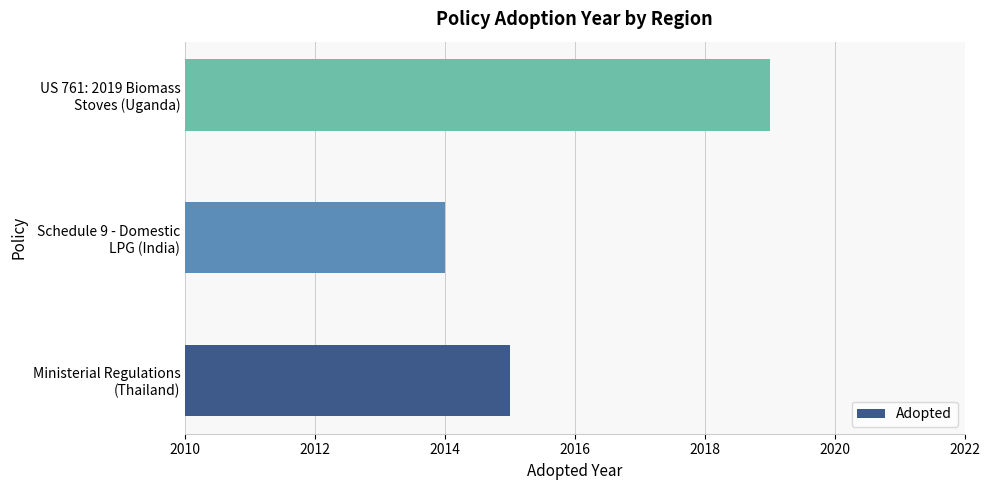

What is the average value?

2016